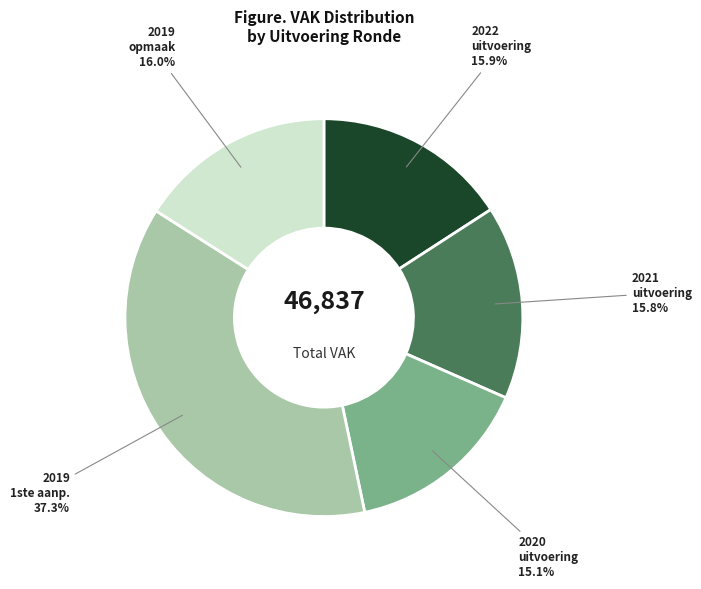

Is there any slice that represents more than half of the pie?

No